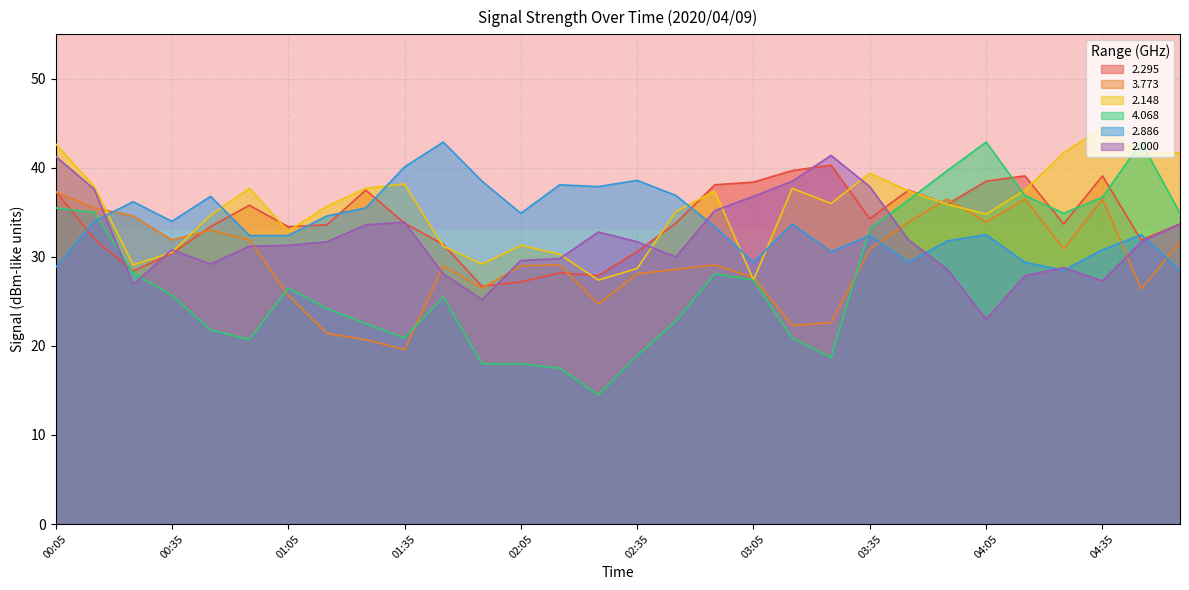

At which category does 3.773 reach its first local valley?

00:35